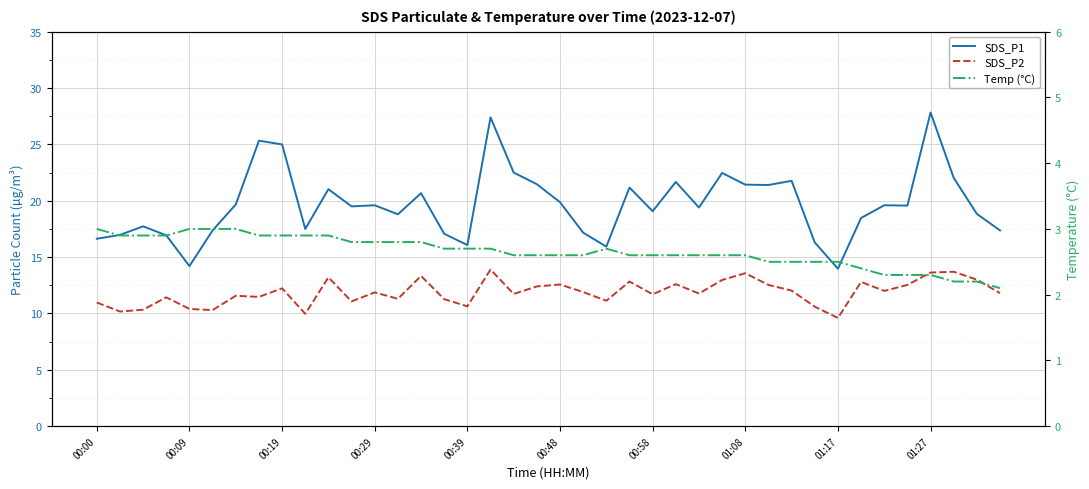

What is the value of the Temp (°C) point at the 26th from the left?

2.6